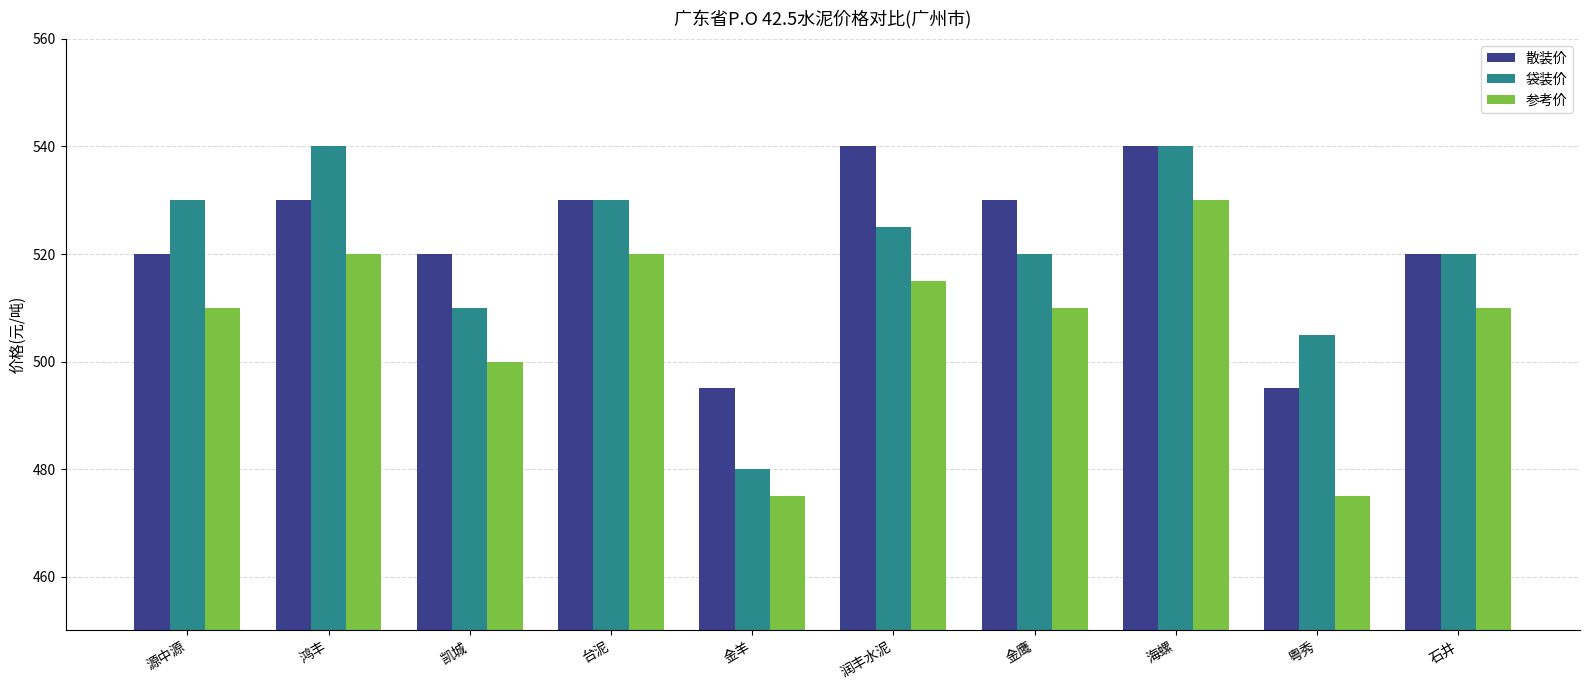

What is the sum of the 袋装价 values at 石井 and 台泥?

1050